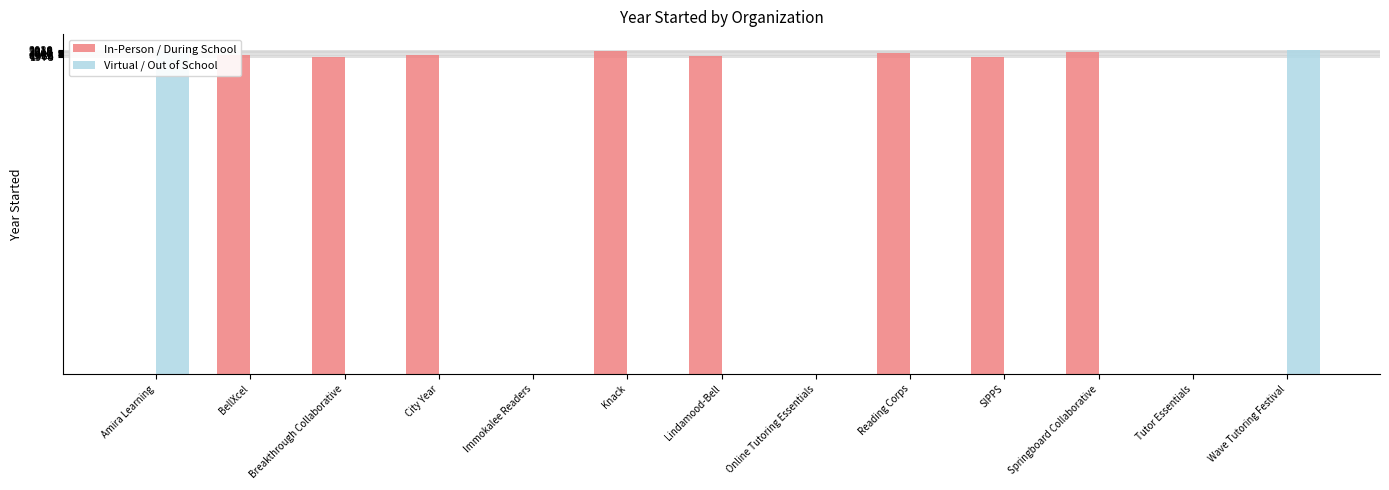

Which series has the largest total across all categories?

In-Person / During School